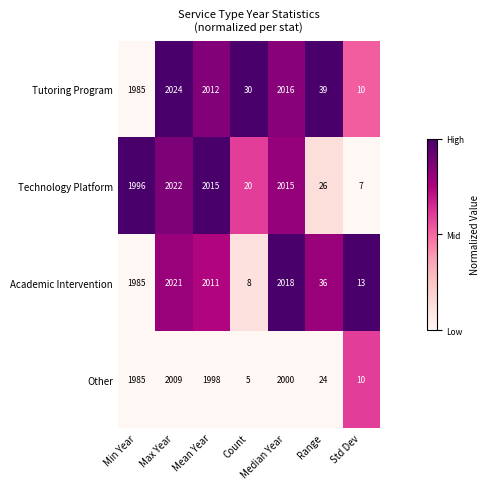

Where is Other nearest to the value 1007?

Min Year